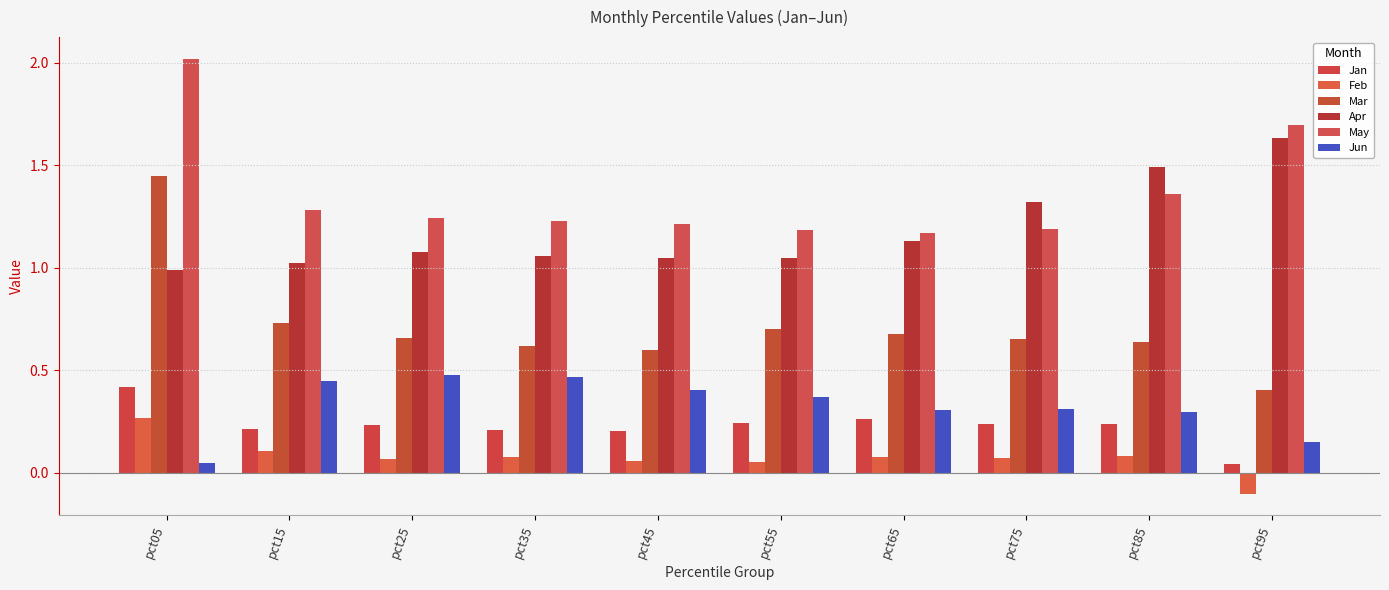

Is the value of May at pct55 greater than the value of Apr at pct35?

Yes